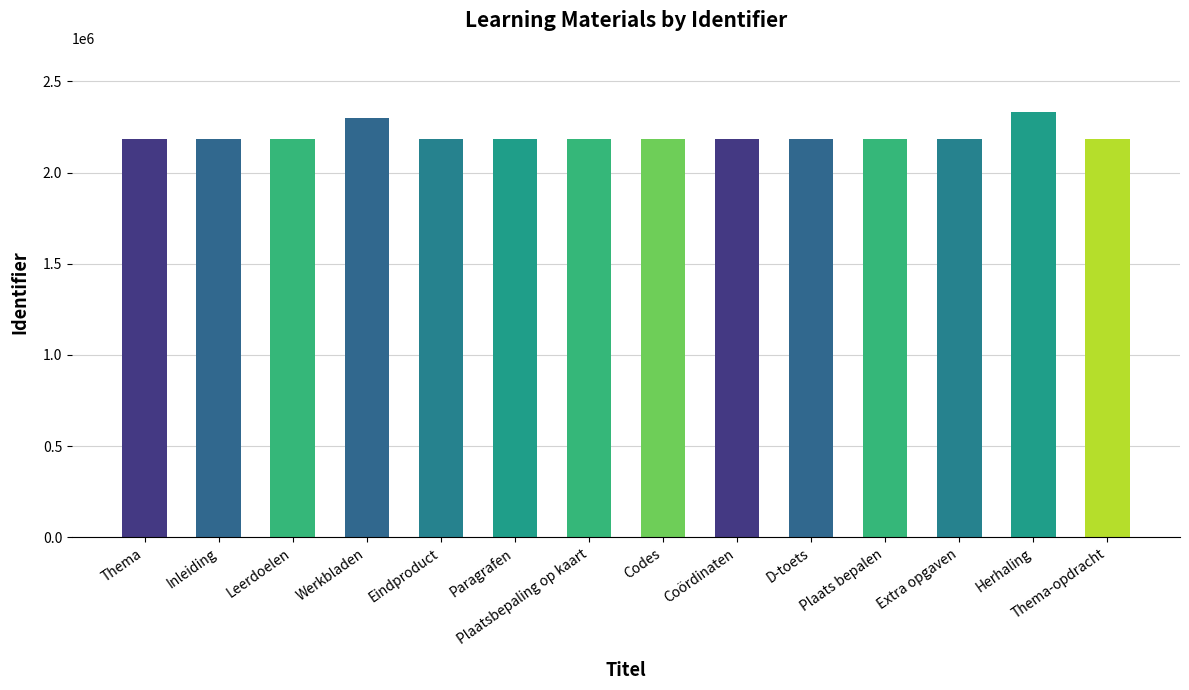

What is the maximum value shown in the chart?

2334050